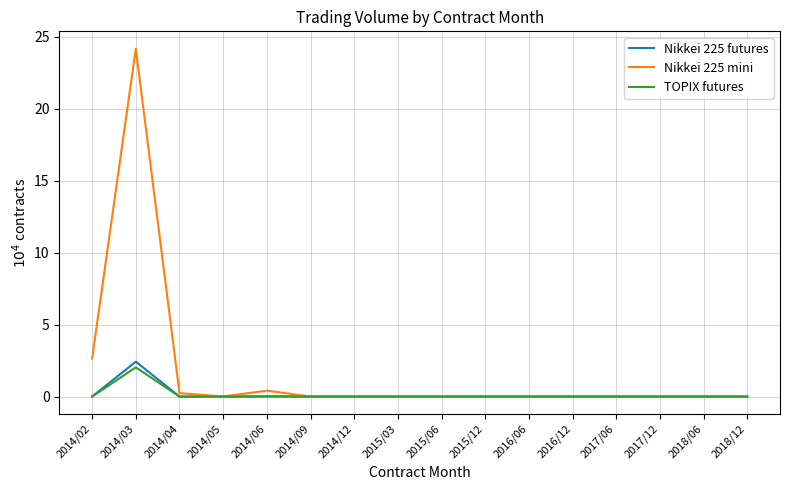

The value of Nikkei 225 futures at 2015/06 is 0.0. True or false?

True